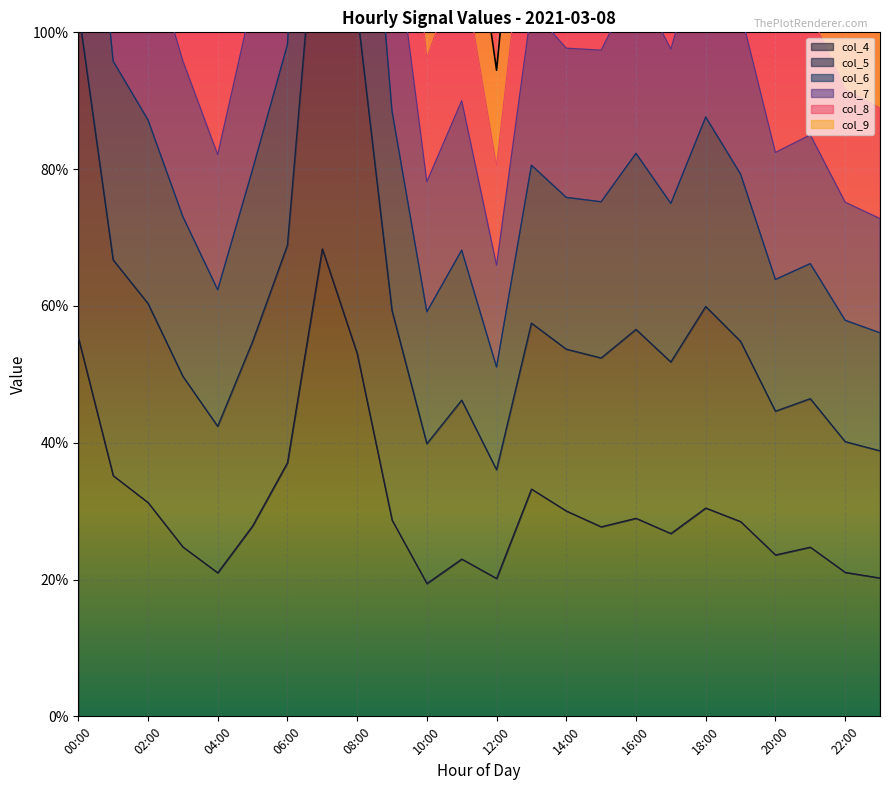

What is the label of the 22nd point from the right?

02:00